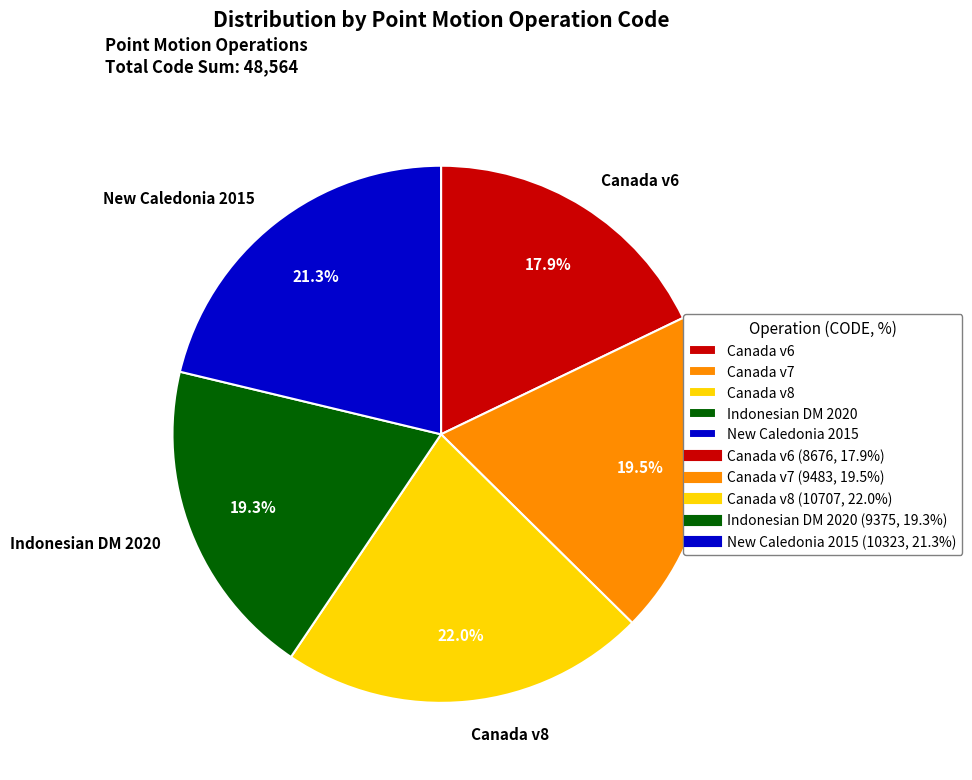

What is the smallest slice in the pie chart?

Canada v6